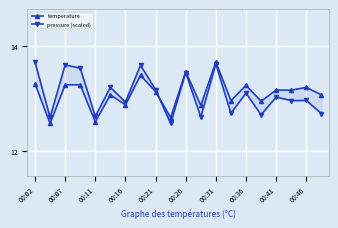

What is the highest value of the temperature series?

13.7